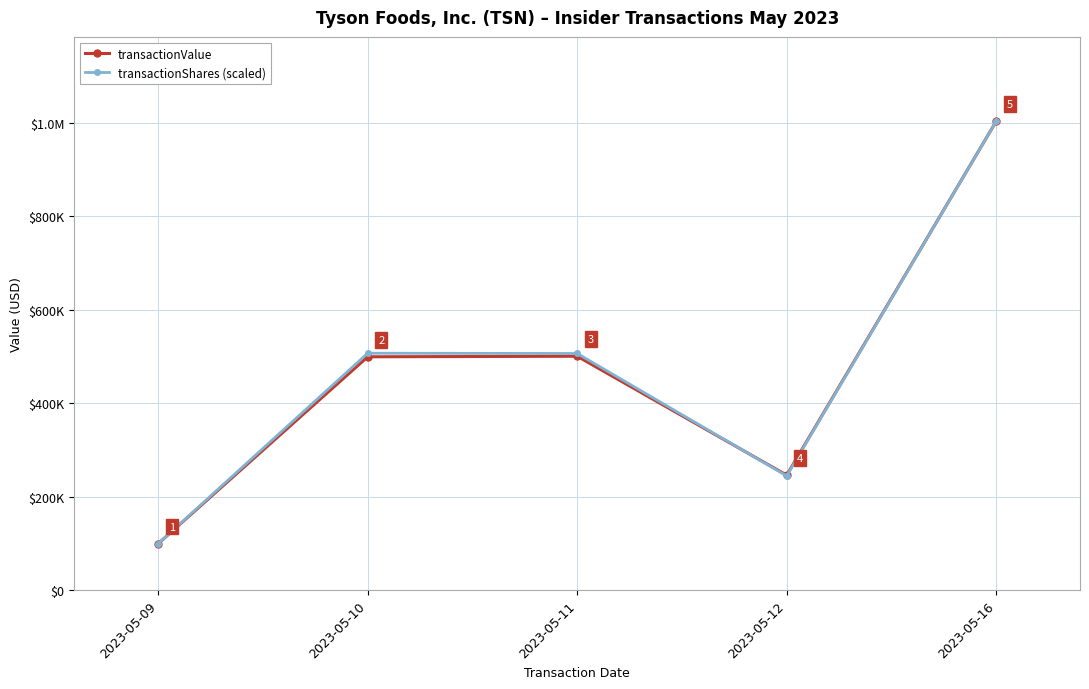

At which category is the sum across all series the highest?

2023-05-16